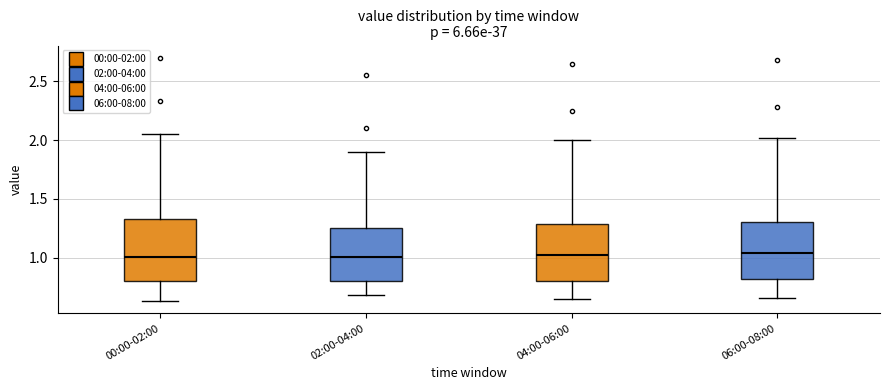

Reading left to right, read every box against the y-axis: the position of its median line, the range the box covers, and the ends of its whiskers. The values are not printed on the chart, so give them approximately, as read against the axis.

00:00-02:00: median 1.00, box 0.80 to 1.35, whiskers 0.65 to 2.05
02:00-04:00: median 1.00, box 0.80 to 1.25, whiskers 0.70 to 1.90
04:00-06:00: median 1.05, box 0.80 to 1.30, whiskers 0.65 to 2.00
06:00-08:00: median 1.05, box 0.80 to 1.30, whiskers 0.65 to 2.00